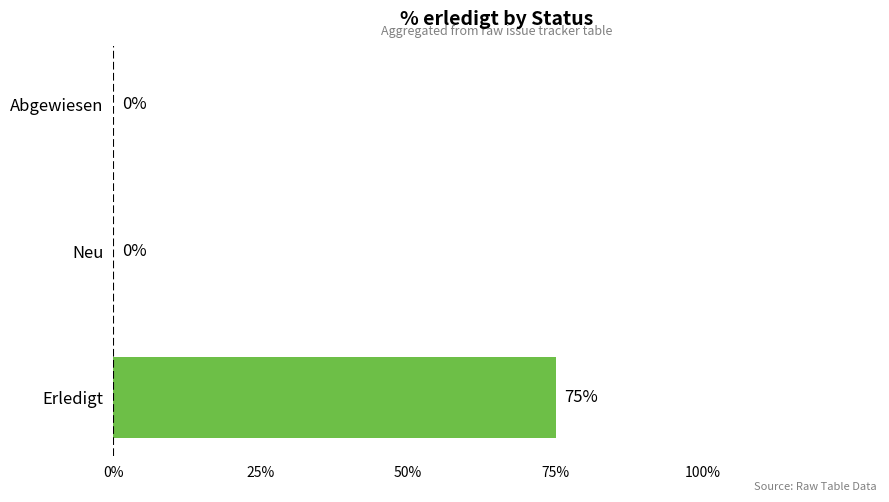

Reading bottom to top, extract all data points from this chart.

Erledigt=75	Neu=0	Abgewiesen=0